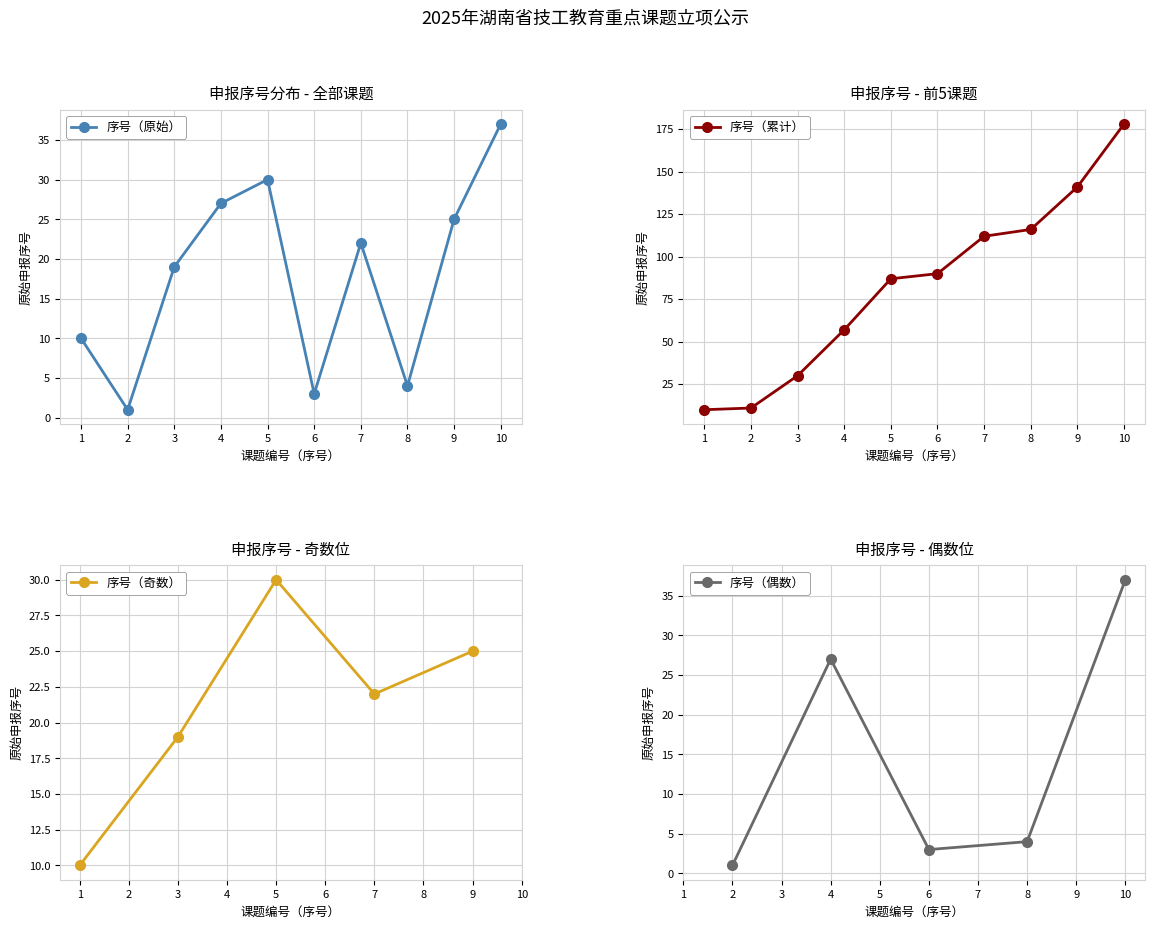

How many points are higher than both their immediate neighbors (excluding endpoints)?

2